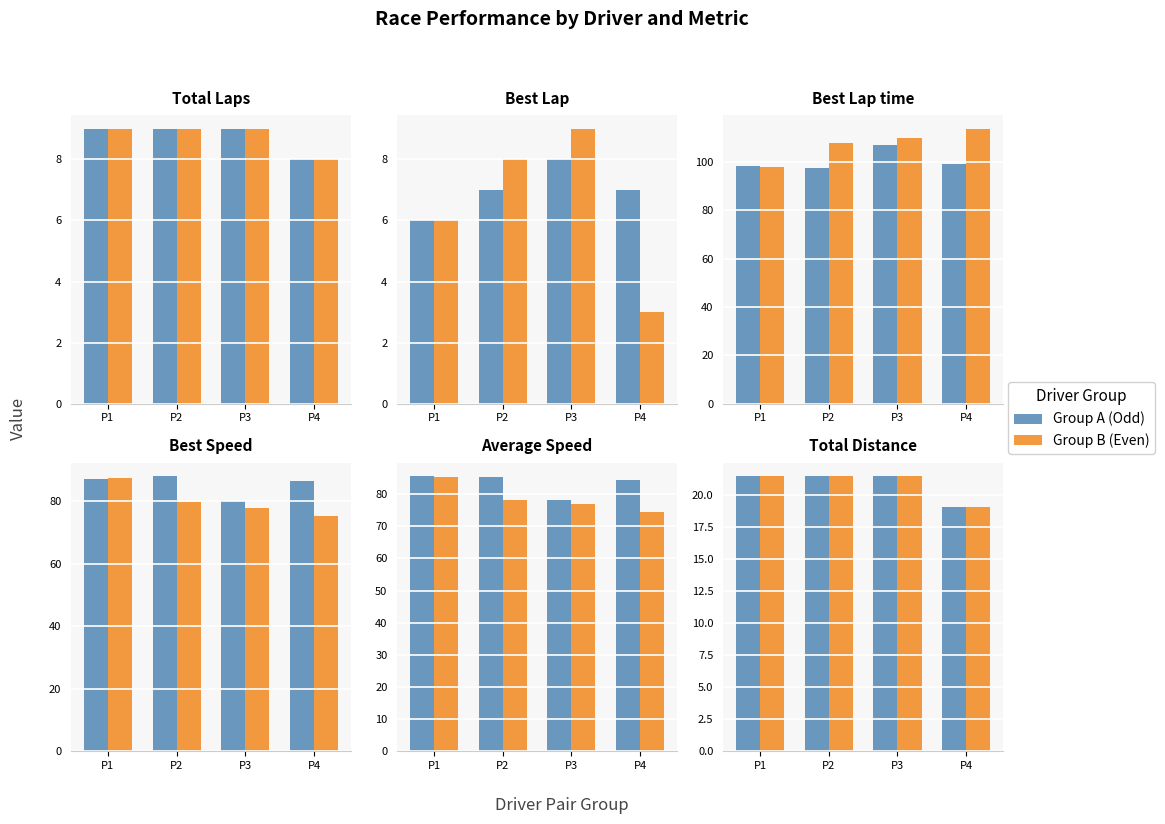

What is the total value across all series at P2?

42.8